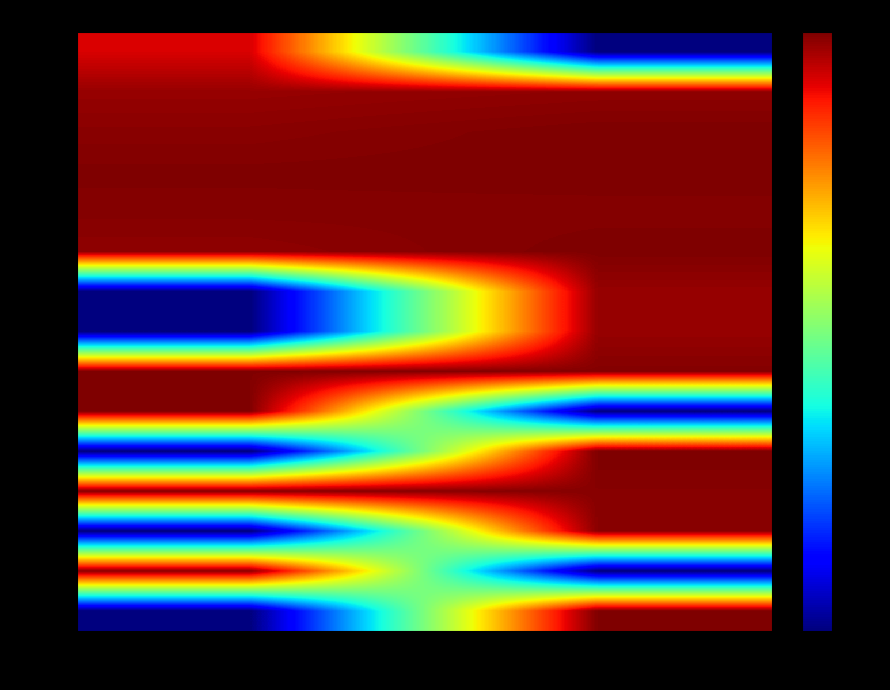

Reading left to right, transcribe all the data shown in this chart.

00011: true=28.9	false=0.0
00015: true=30.7	false=30.9
00018: true=31.0	false=31.4
00012: true=31.3	false=31.3
00019: true=31.2	false=31.2
00014: true=30.9	false=31.3
00023: true=0.0	false=30.7
00031: true=0.0	false=30.7
00013: true=31.3	false=31.2
00016: true=31.3	false=0.0
00027: true=0.0	false=31.4
00010: true=31.2	false=31.1
00033: true=0.0	false=31.1
00017: true=31.0	false=0.0
00020: true=0.0	false=31.3